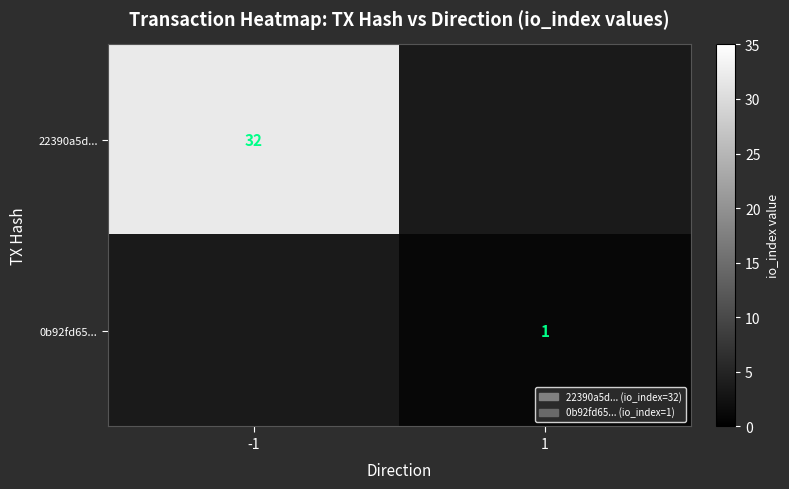

The value of 22390a5d... at -1 is 12. True or false?

False